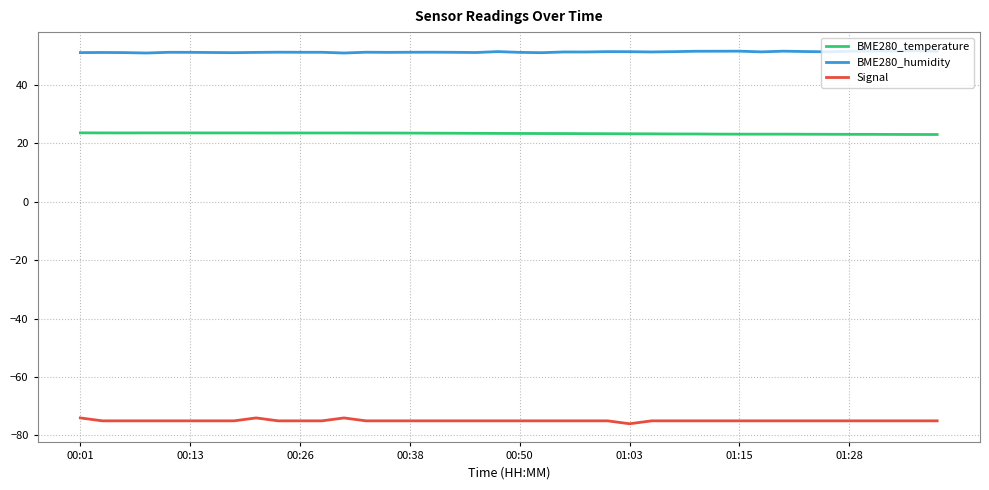

True or false: BME280_temperature and Signal cross at least once.

False